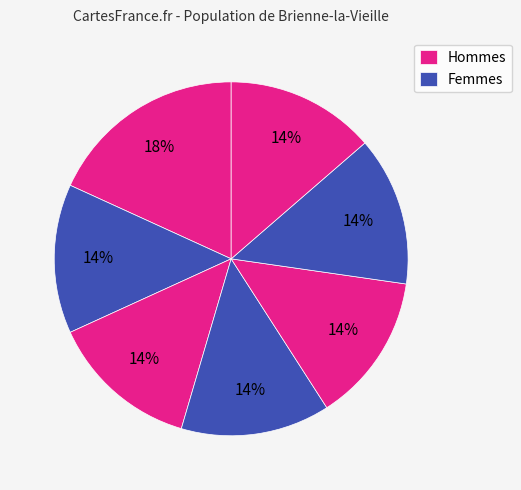

How many segments does this pie chart have?

7